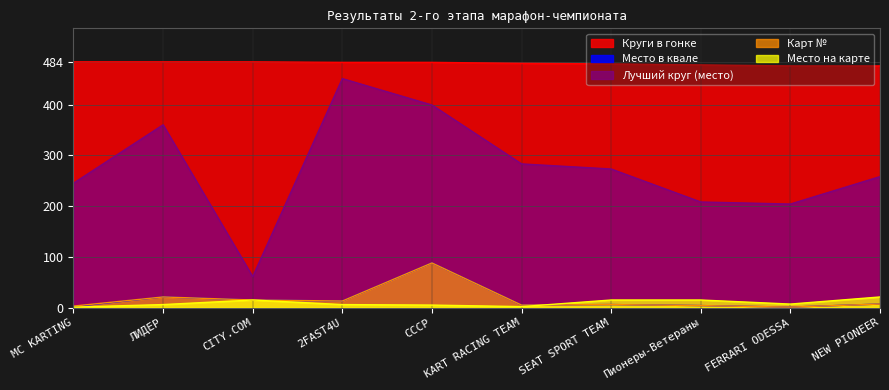

What is the sum of all Карт № values?

163